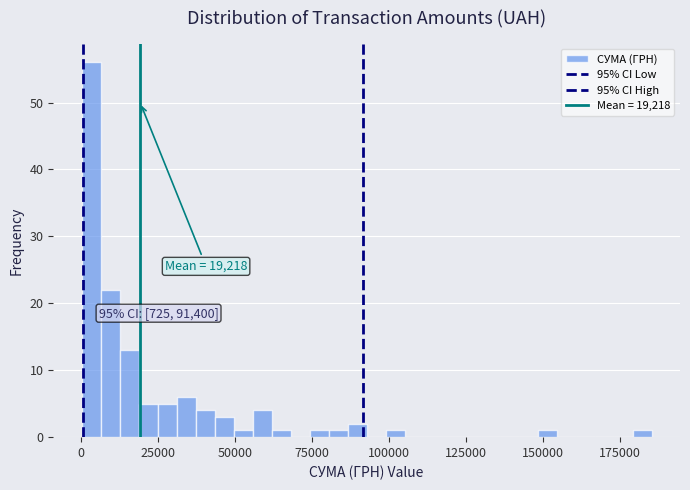

Read against the x-axis, roughly where is the centre of the tallest bar?

5000